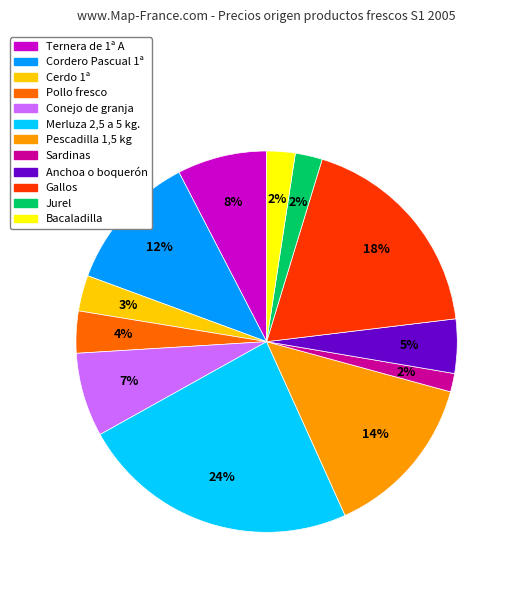

How many slices are in this pie chart?

12